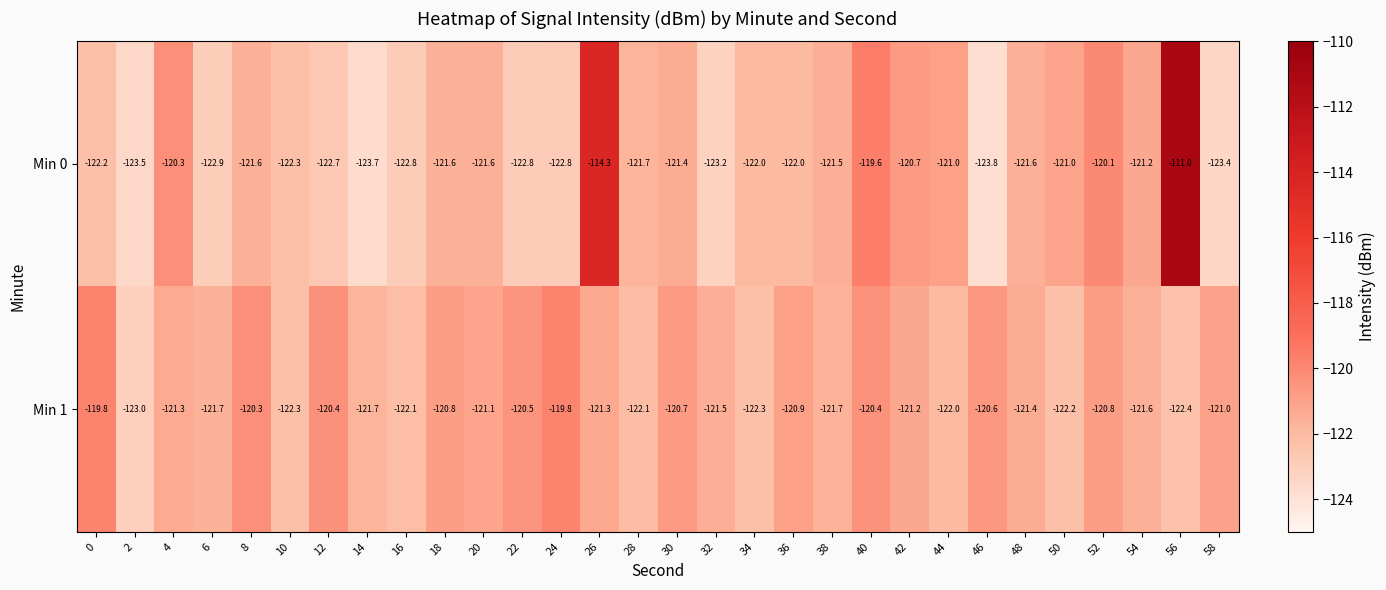

What is the difference between the Min 0 values at 2 and 32?

0.3